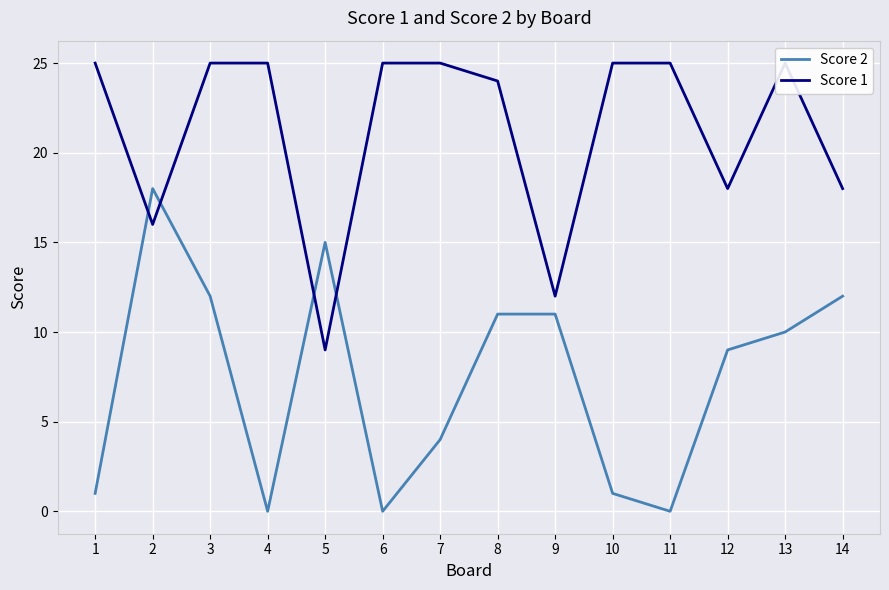

Reading left to right, extract all data points from this chart.

Score 2: 1=1	2=18	3=12	4=0	5=15	6=0	7=4	8=11	9=11	10=1	11=0	12=9	13=10	14=12
Score 1: 1=25	2=16	3=25	4=25	5=9	6=25	7=25	8=24	9=12	10=25	11=25	12=18	13=25	14=18